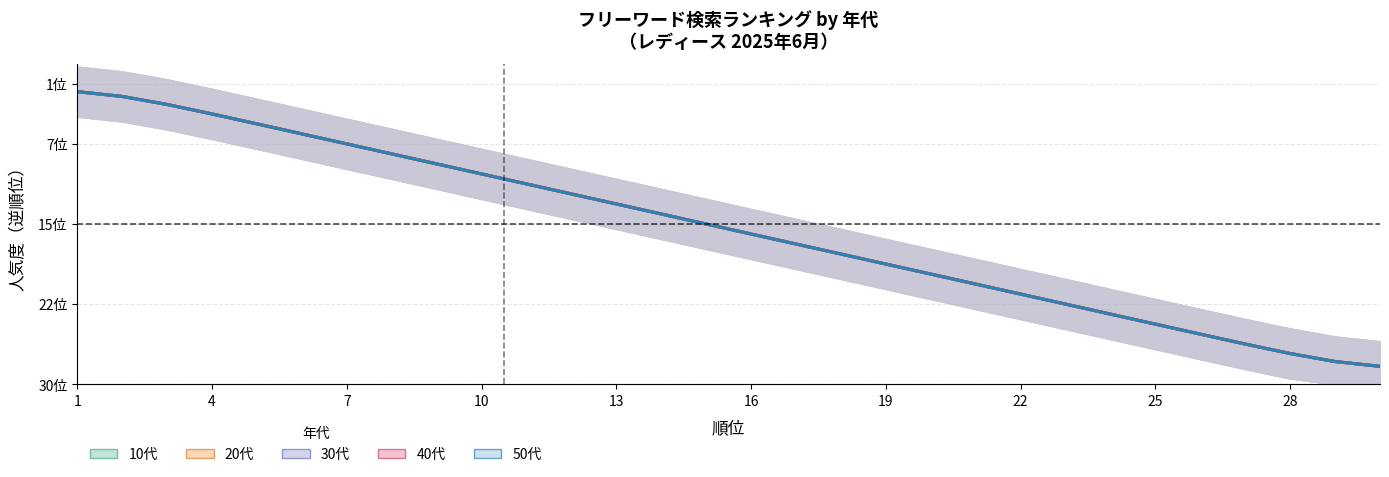

What is the difference between the second highest and second lowest values in the 40代 series?

26.5